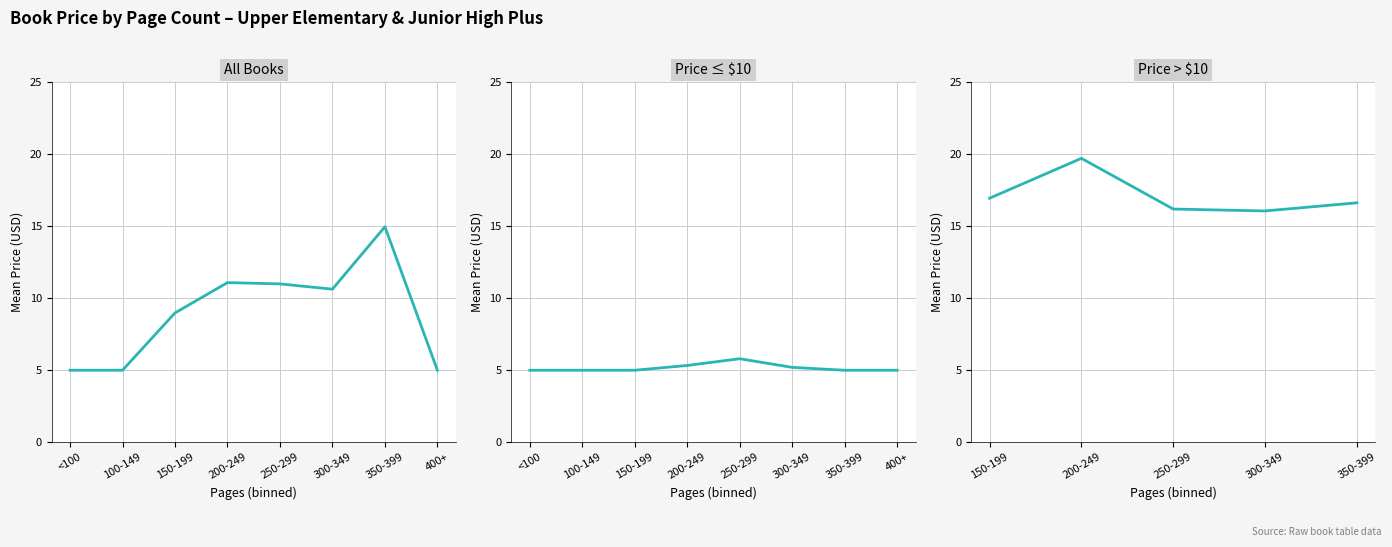

What is the difference between the maximum and minimum values in the All Books series?

10.0